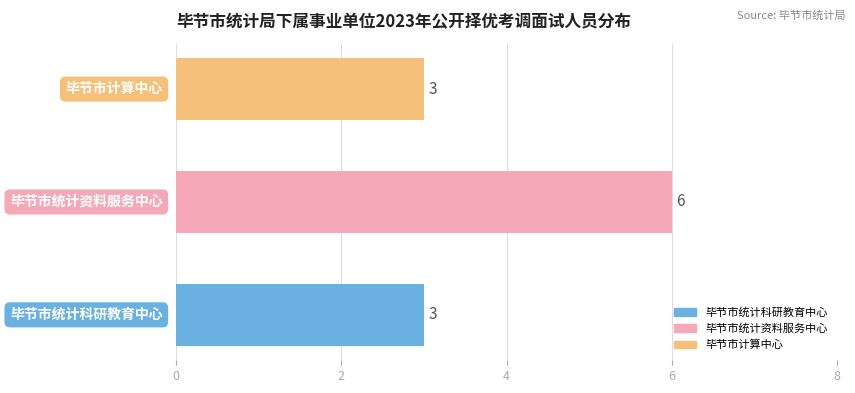

How many values are between 3 and 6?

3